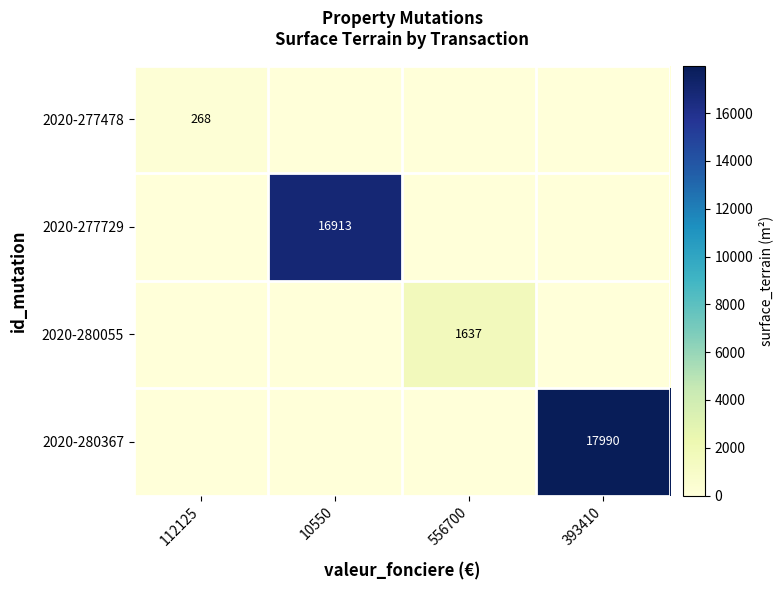

Is it true that 2020-280055 equals 1637 at 556700?

True